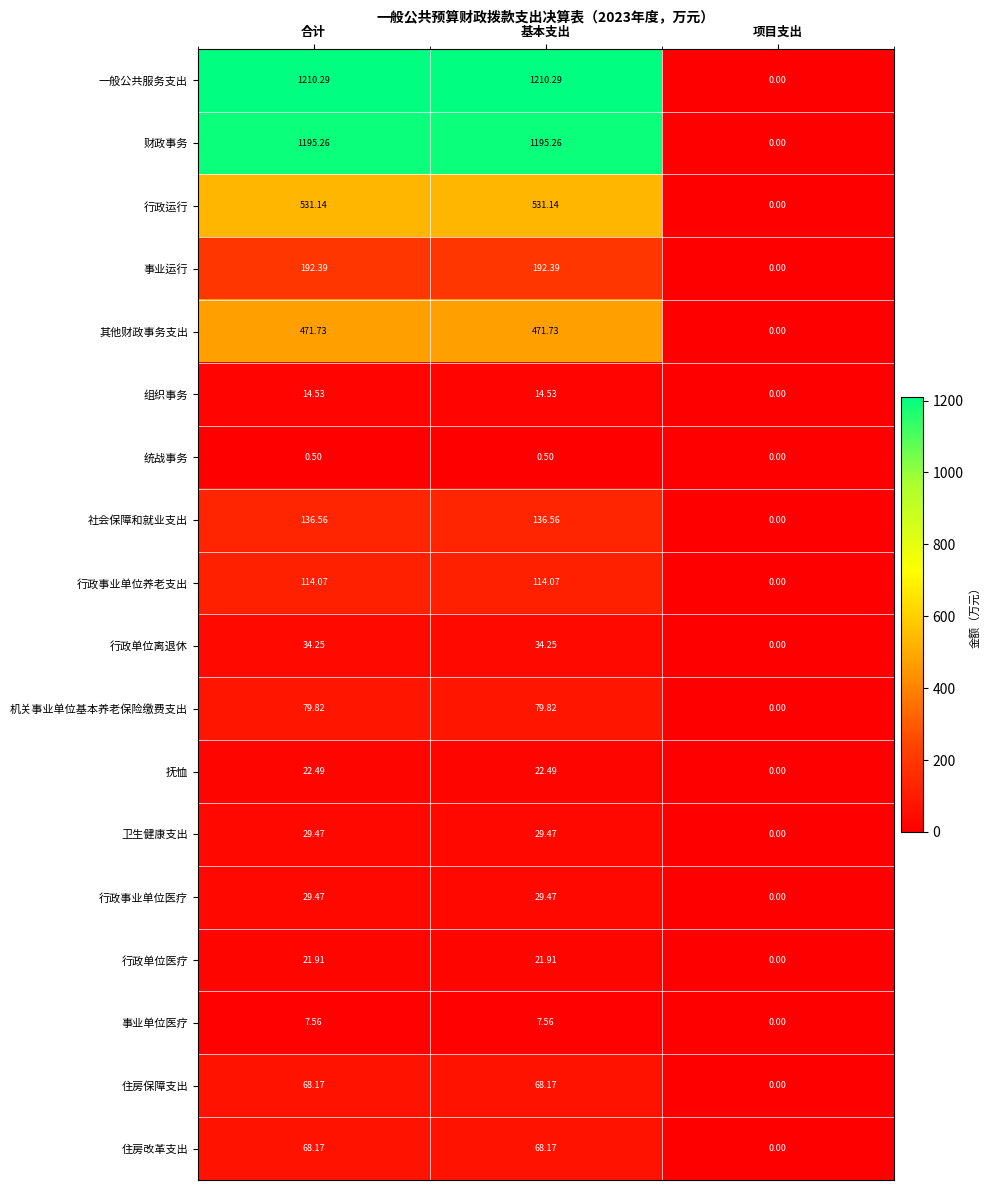

At which label is 财政事务 closest to 597?

项目支出